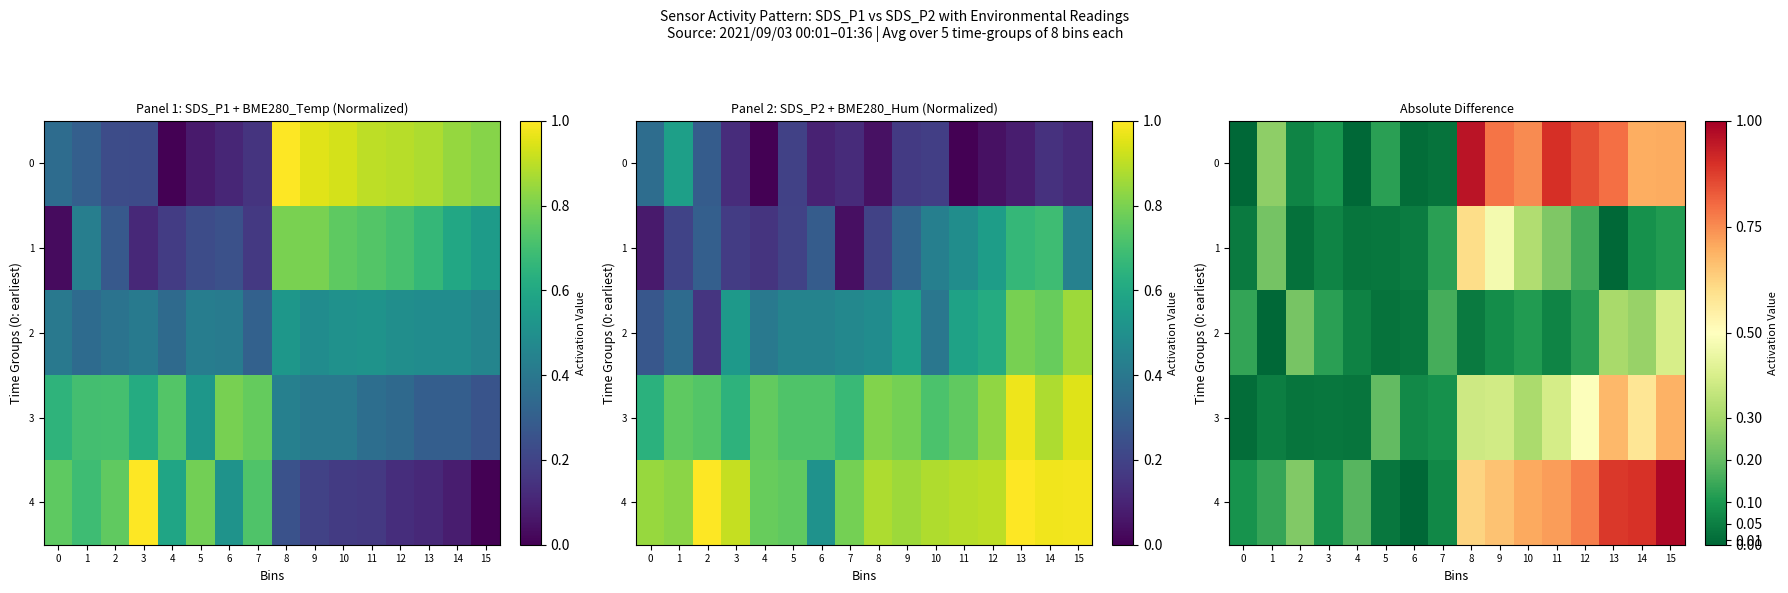

At which label is 1 closest to 0?

13